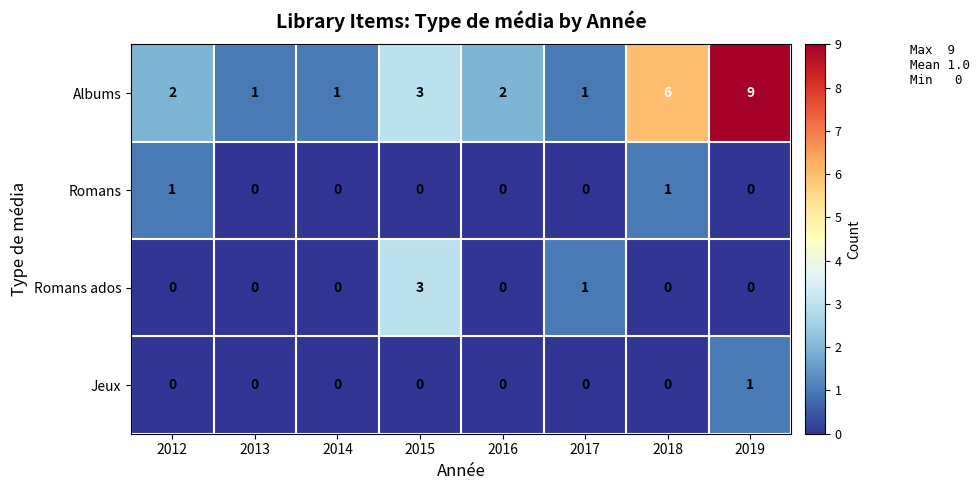

Count the Romans values in the range 0 to 1.

8